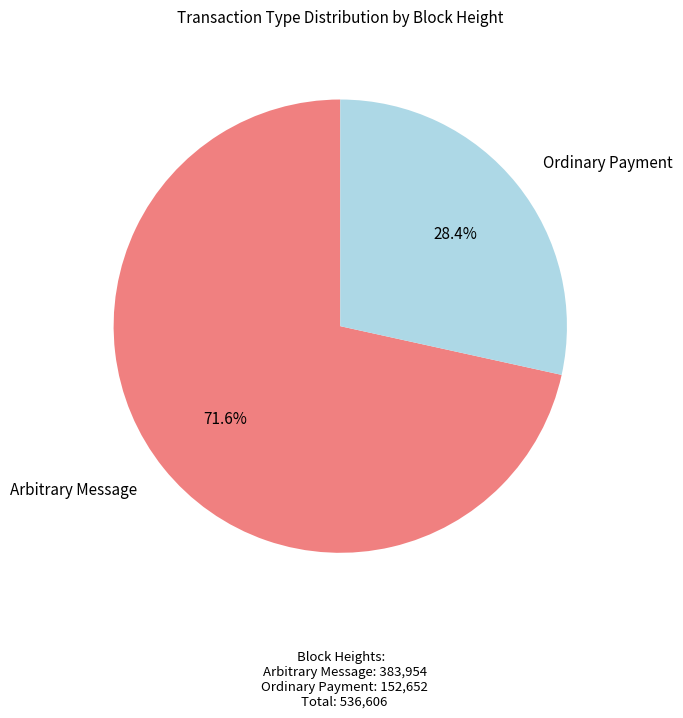

What is the smallest slice in the pie chart?

Ordinary Payment